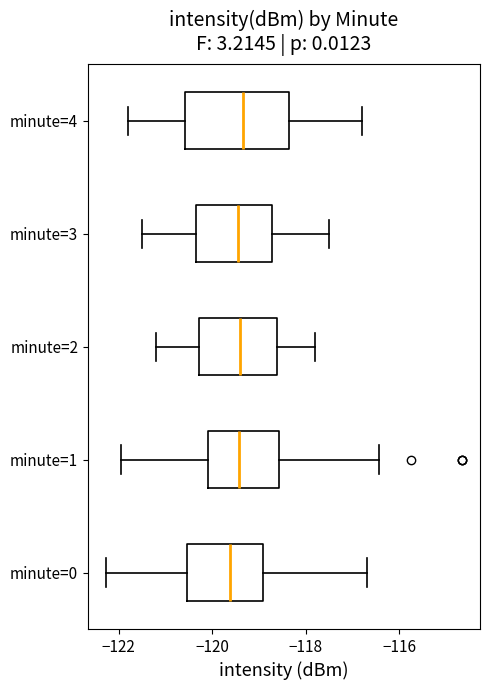

Comparing the boxes themselves (not the whiskers), which one is the widest?

minute=4